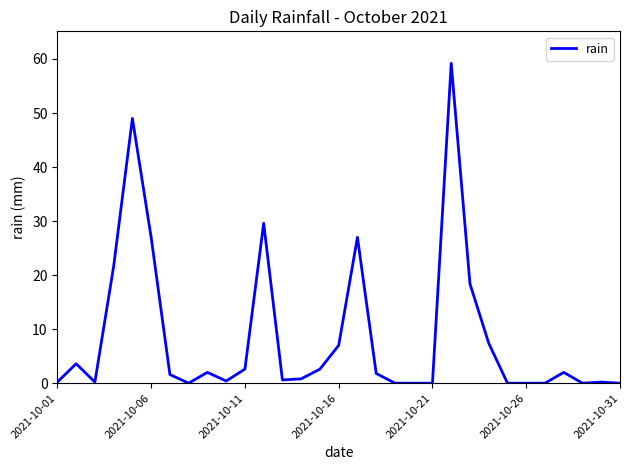

What is the maximum value shown in the chart?

59.2